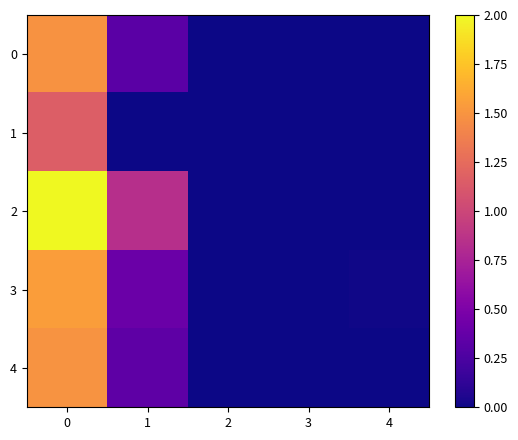

Which series has the largest total across all categories?

2